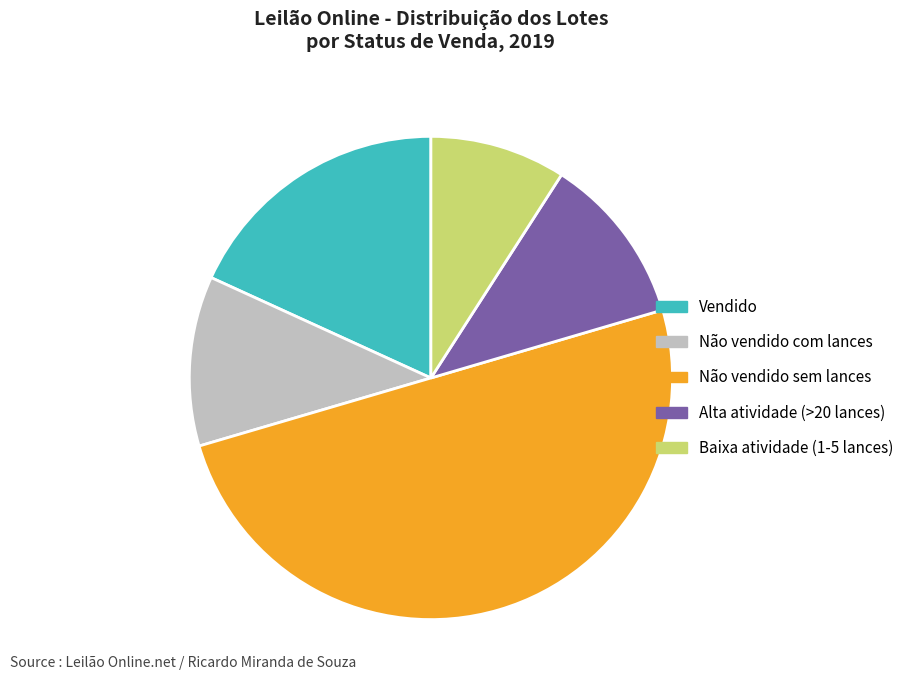

How many slices are in this pie chart?

5